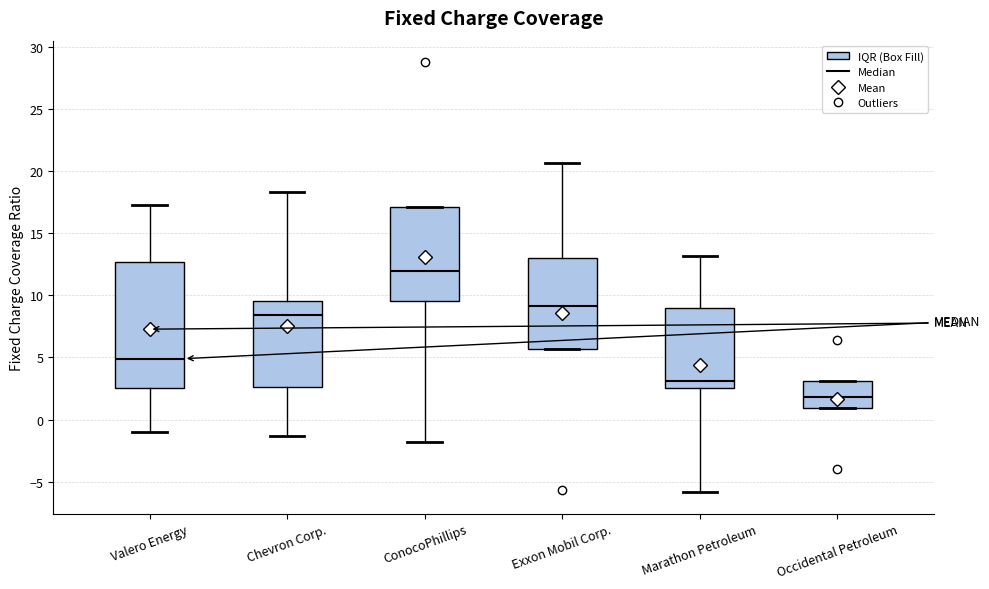

Which box's median line is the highest?

ConocoPhillips